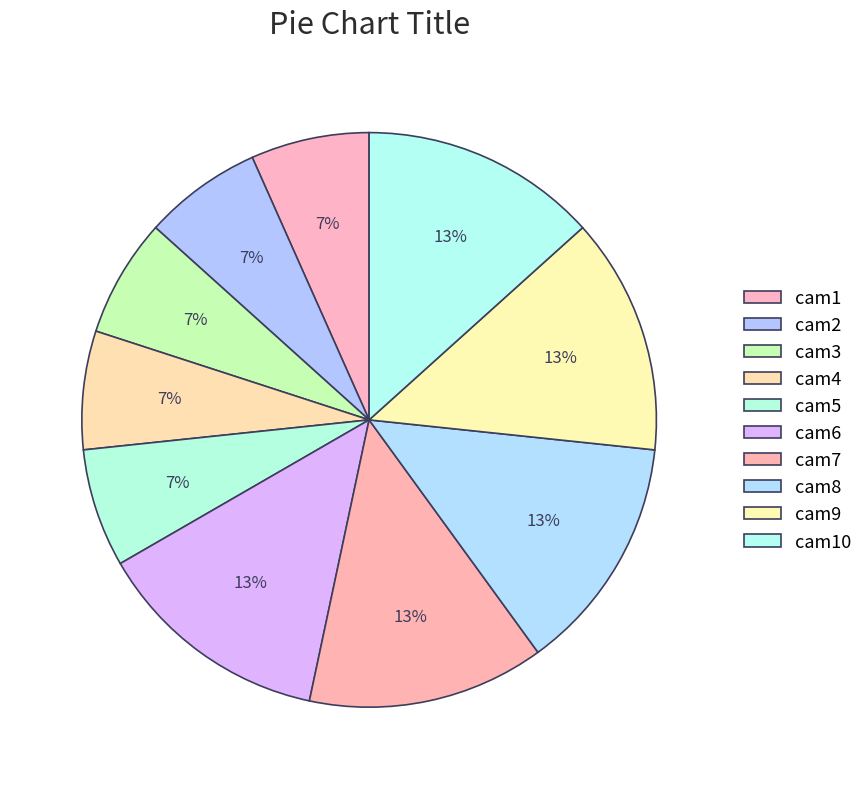

To the nearest percent, what percentage of the pie is cam5?

7%